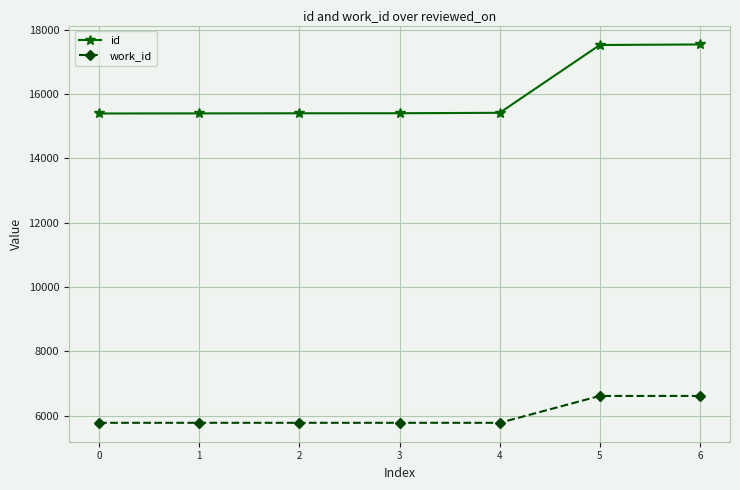

Is it true that id equals 24766 at 1?

False